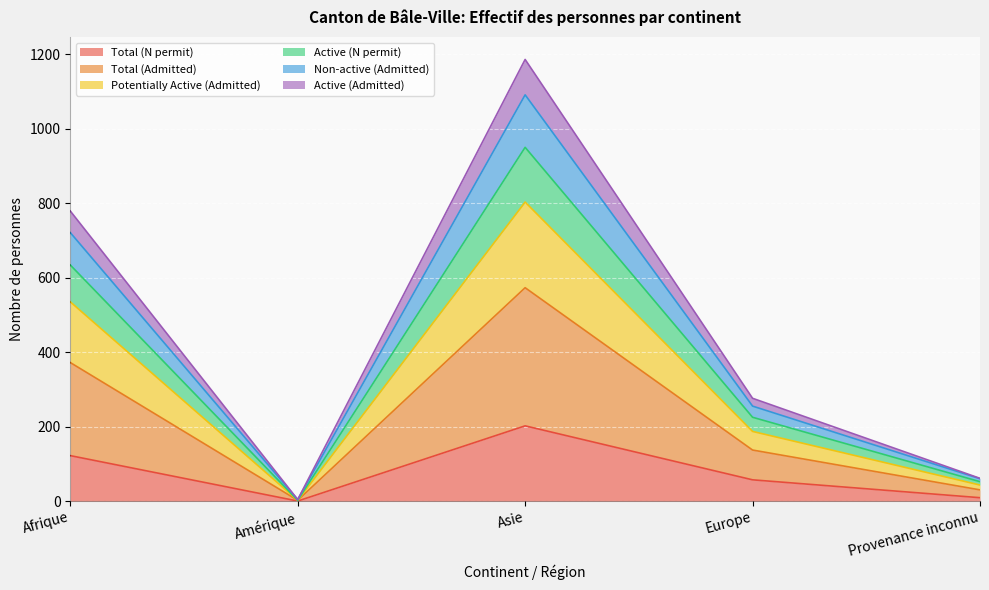

What is the maximum value for Total (N permit)?

202